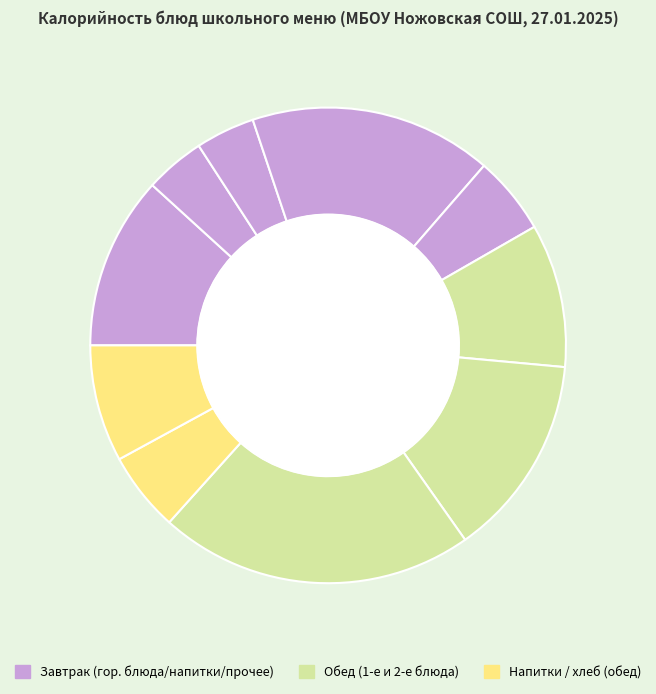

What is the smallest slice in the pie chart?

хлеб пшеничный (завтрак)